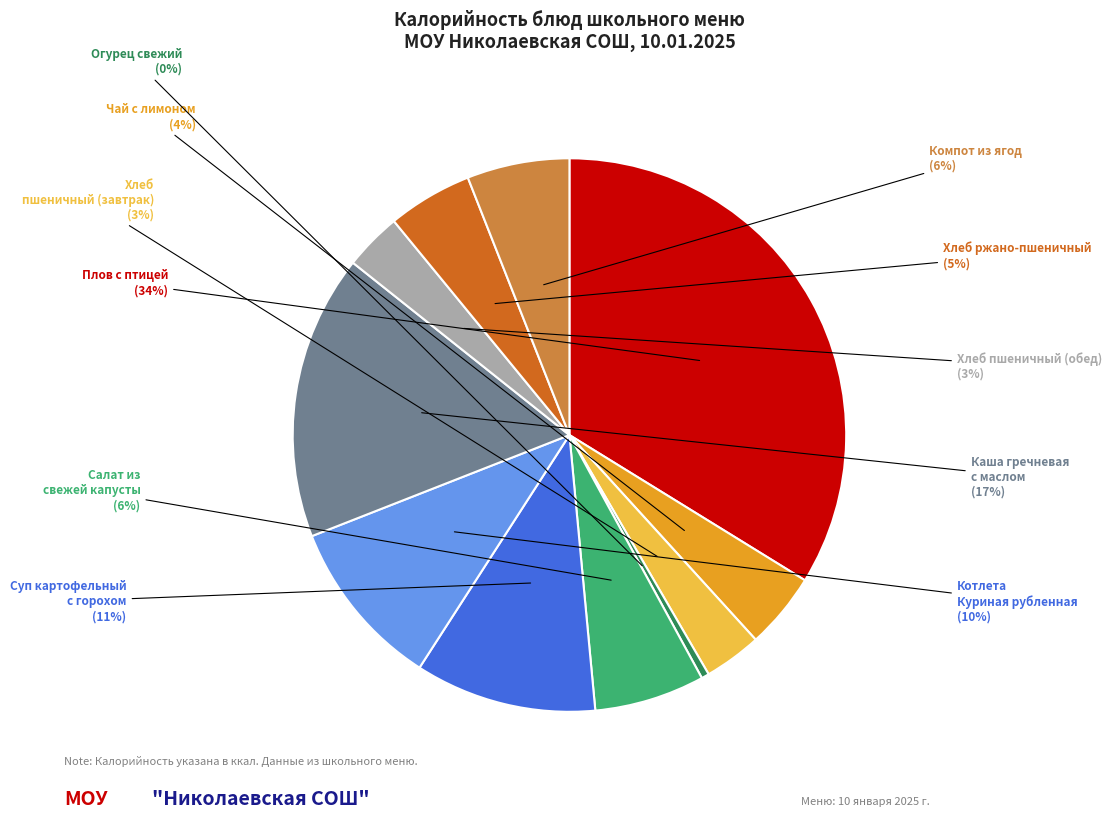

To the nearest percent, what is the average slice percentage?

9%